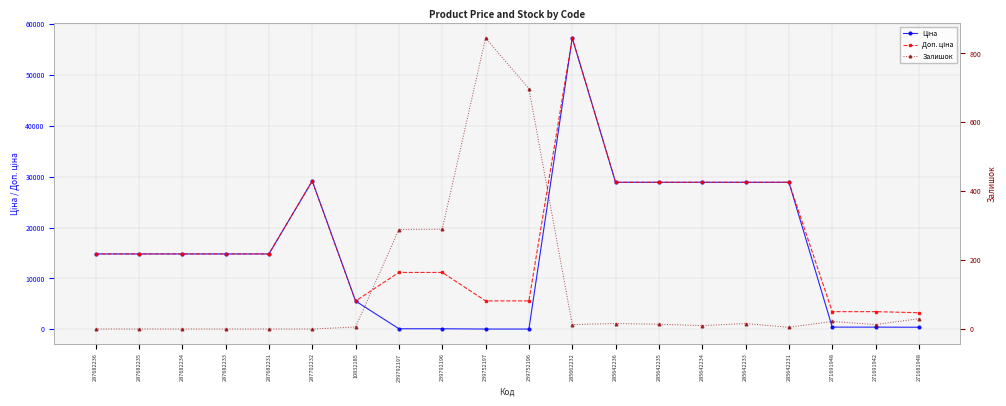

What is the spread (max minus min) of values at 287702232?

29152.3